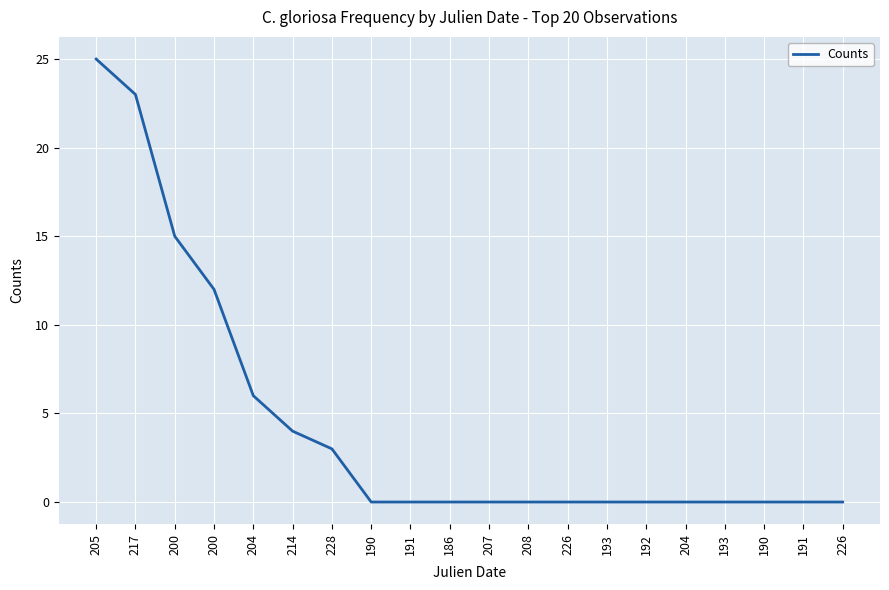

What is the sum of all values?

88